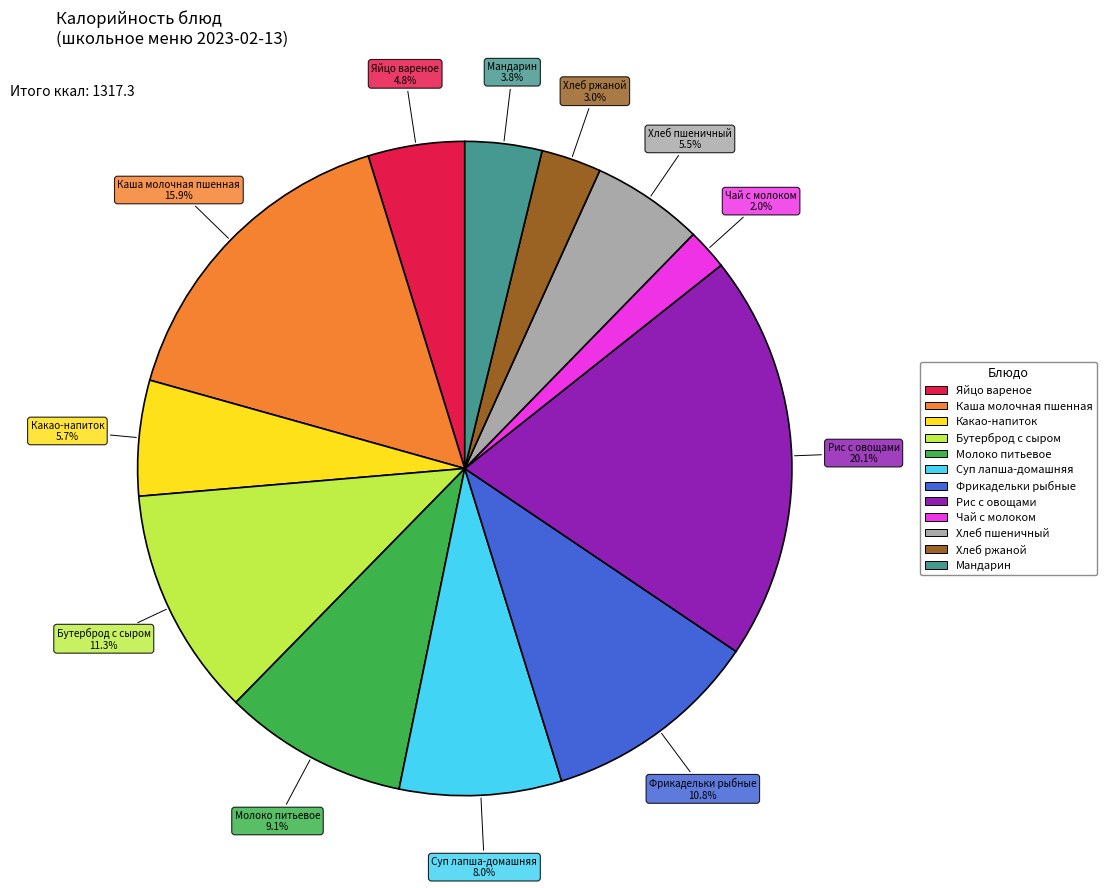

Is there any slice that represents more than half of the pie?

No